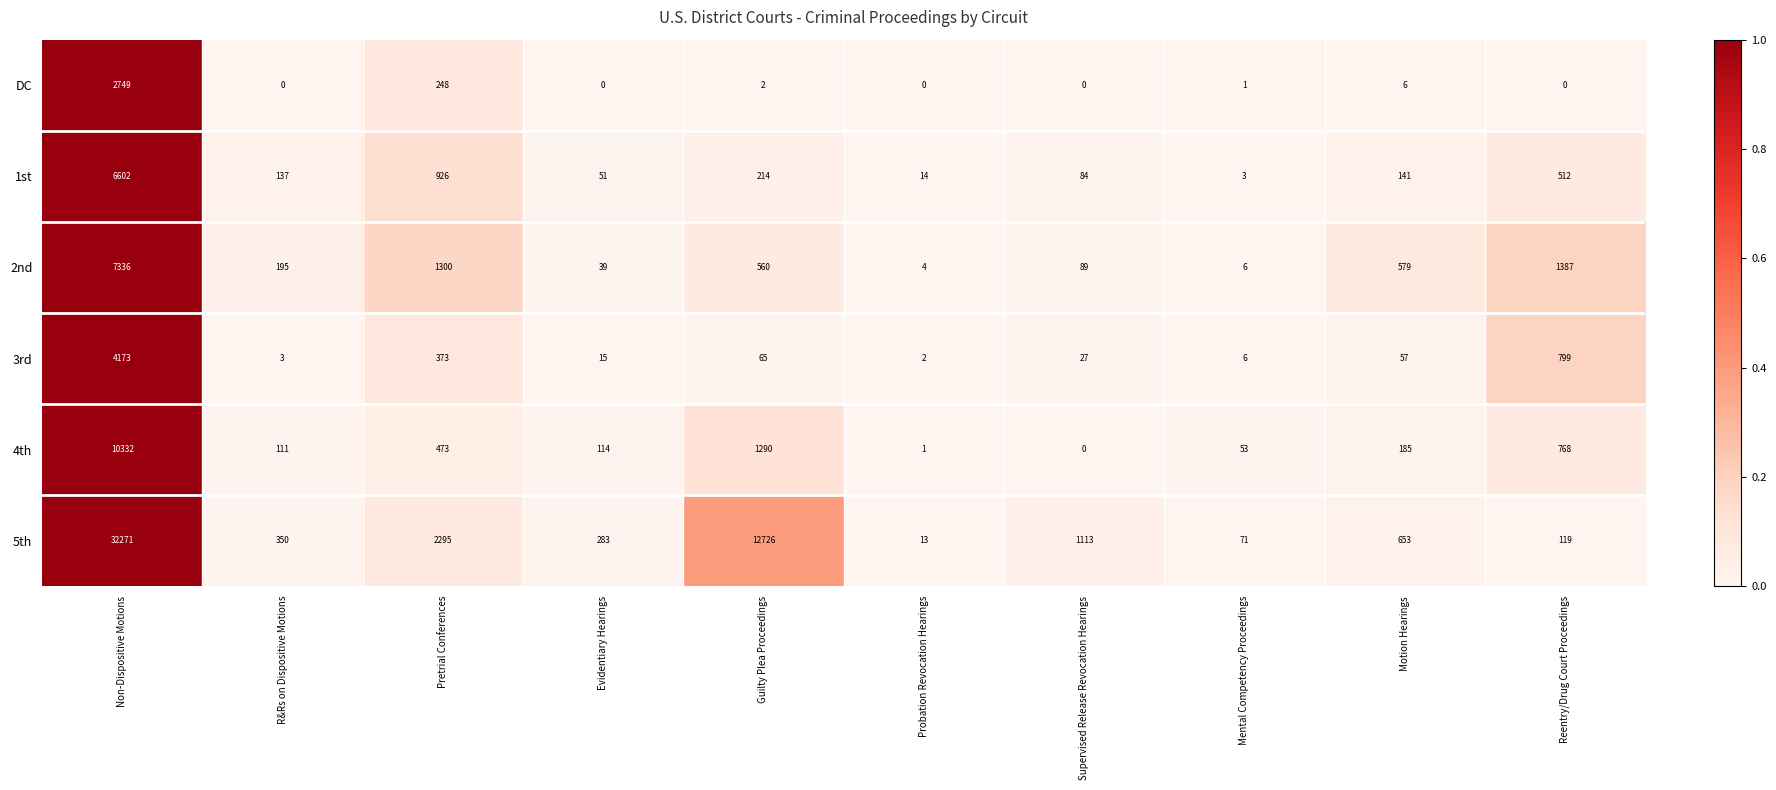

At which category does the chart reach its peak across all series?

Non-Dispositive Motions